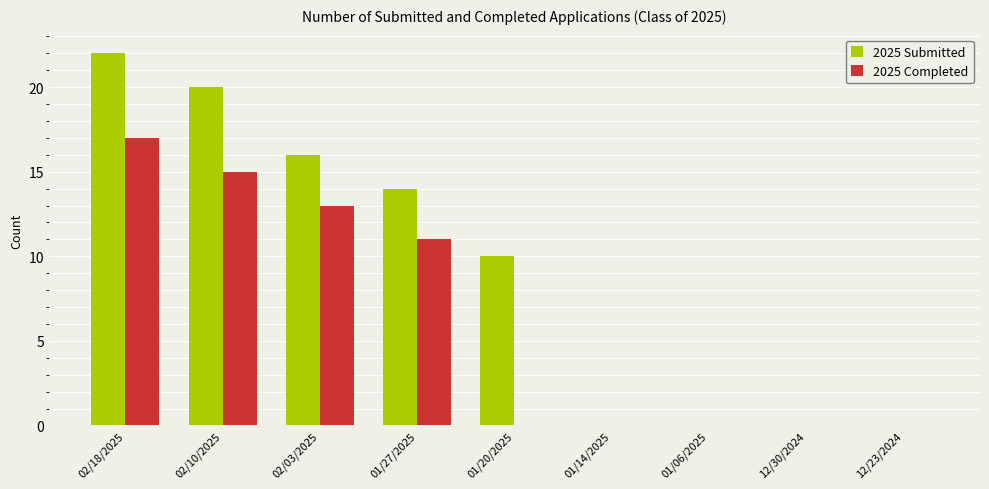

What is the maximum value shown in the chart?

22